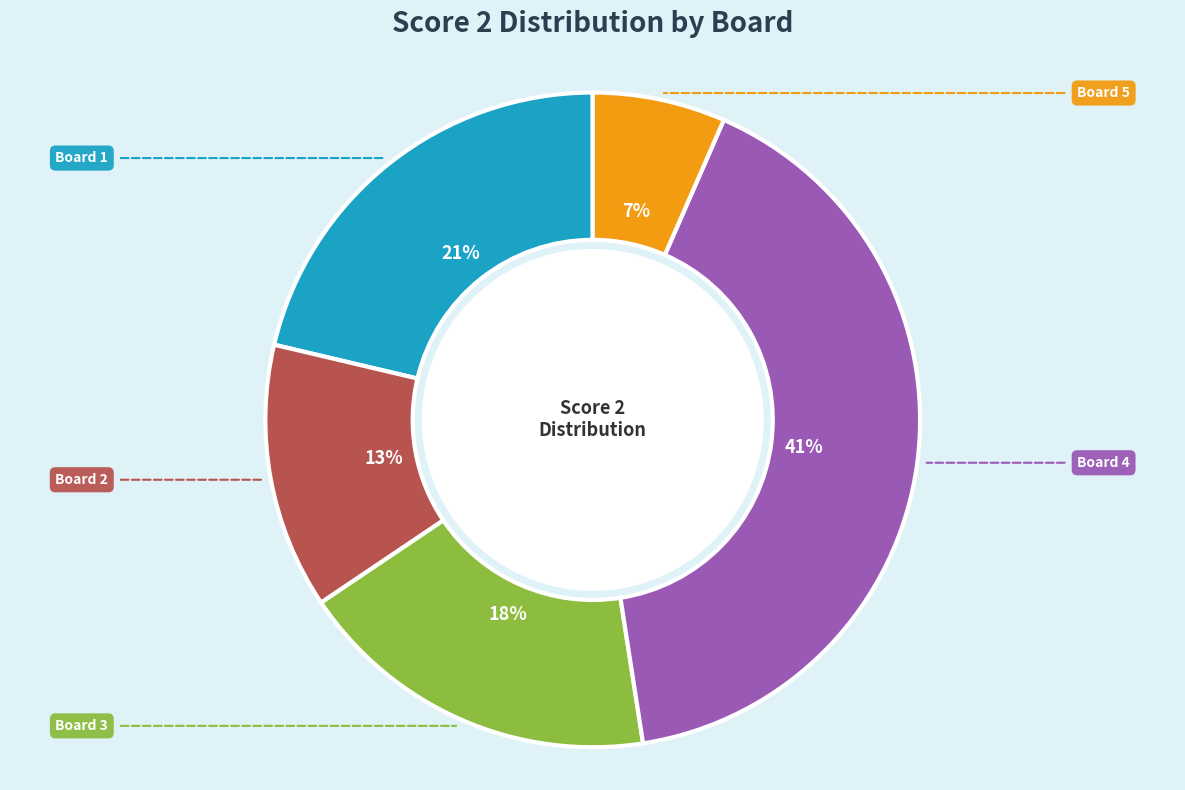

To the nearest percent, what is the average slice percentage?

20%